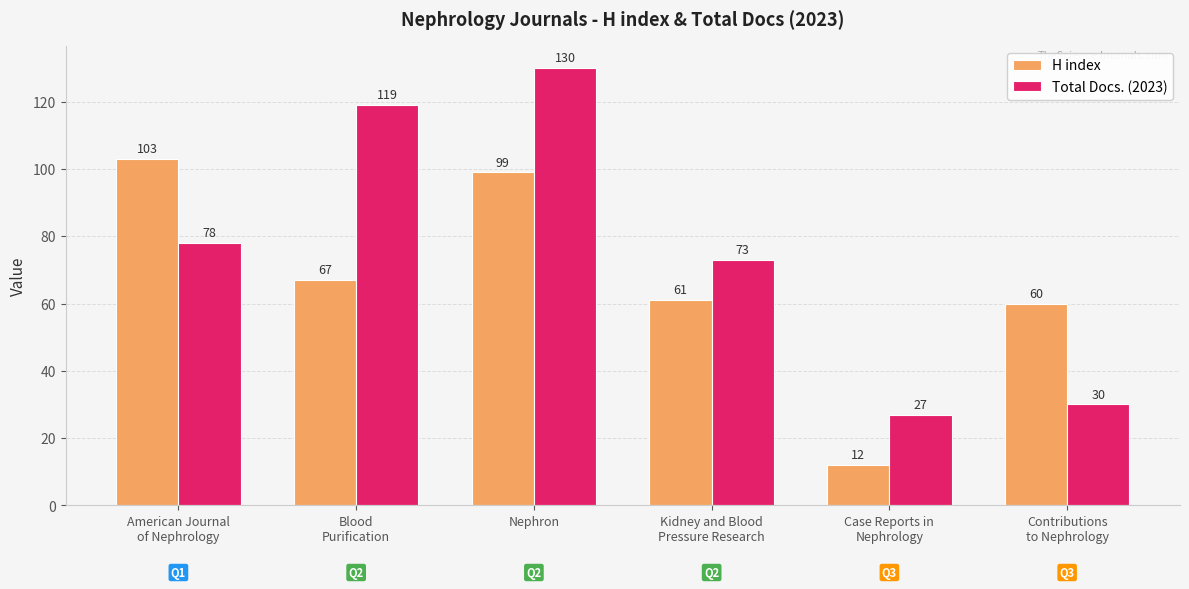

At Contributions
to Nephrology, list the series in order from smallest to largest.

Total Docs. (2023), H index